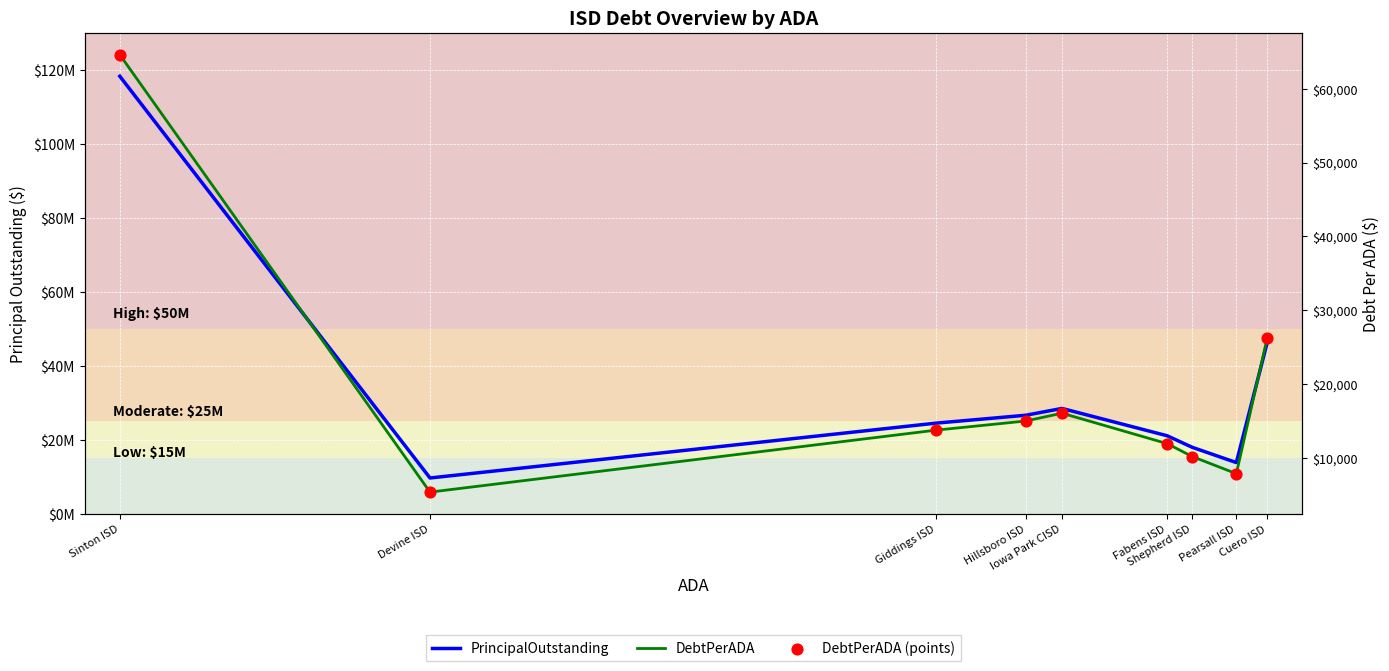

Which series contains the highest Y value?

PrincipalOutstanding